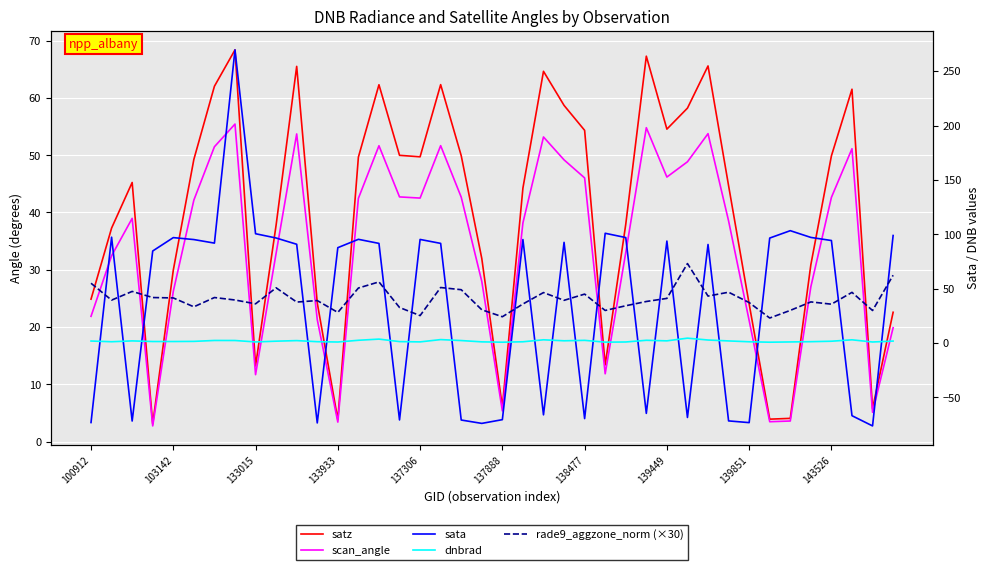

What value does the rade9_aggzone_norm (×30) series have at 14?

56.2